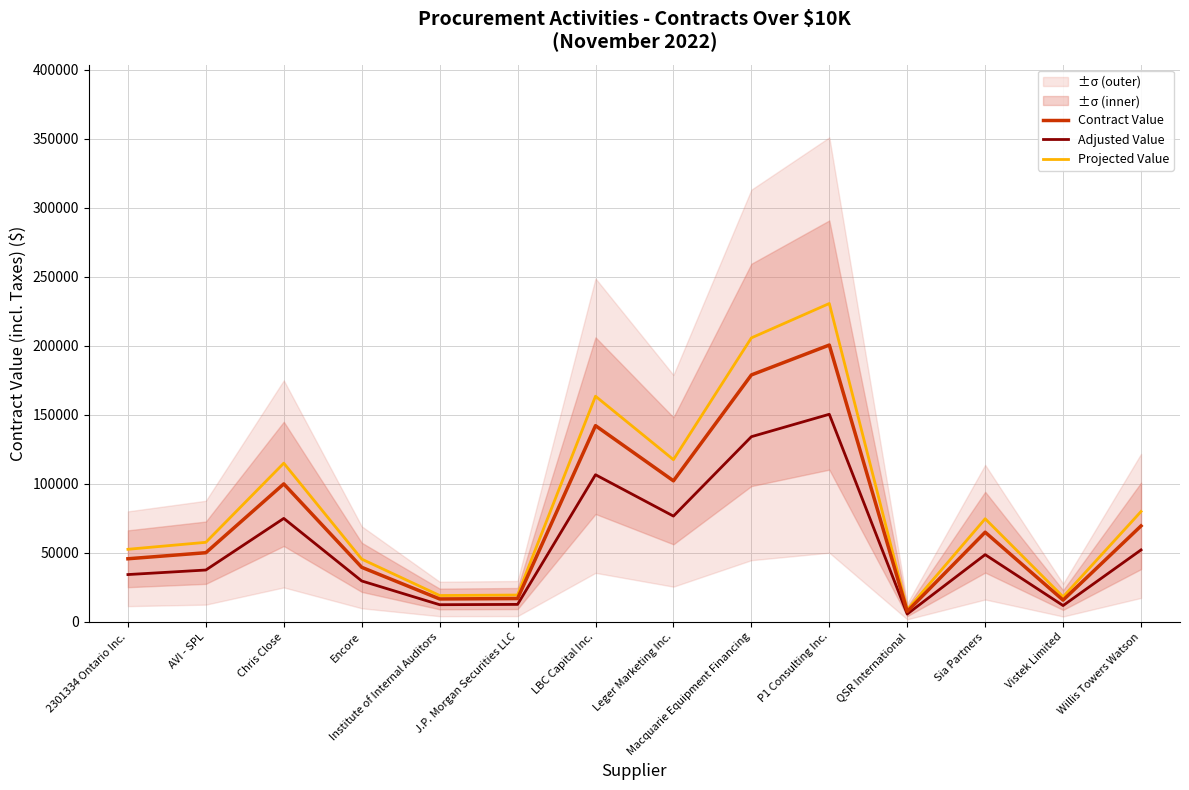

What is the label of the 8th point from the left?

Leger Marketing Inc.